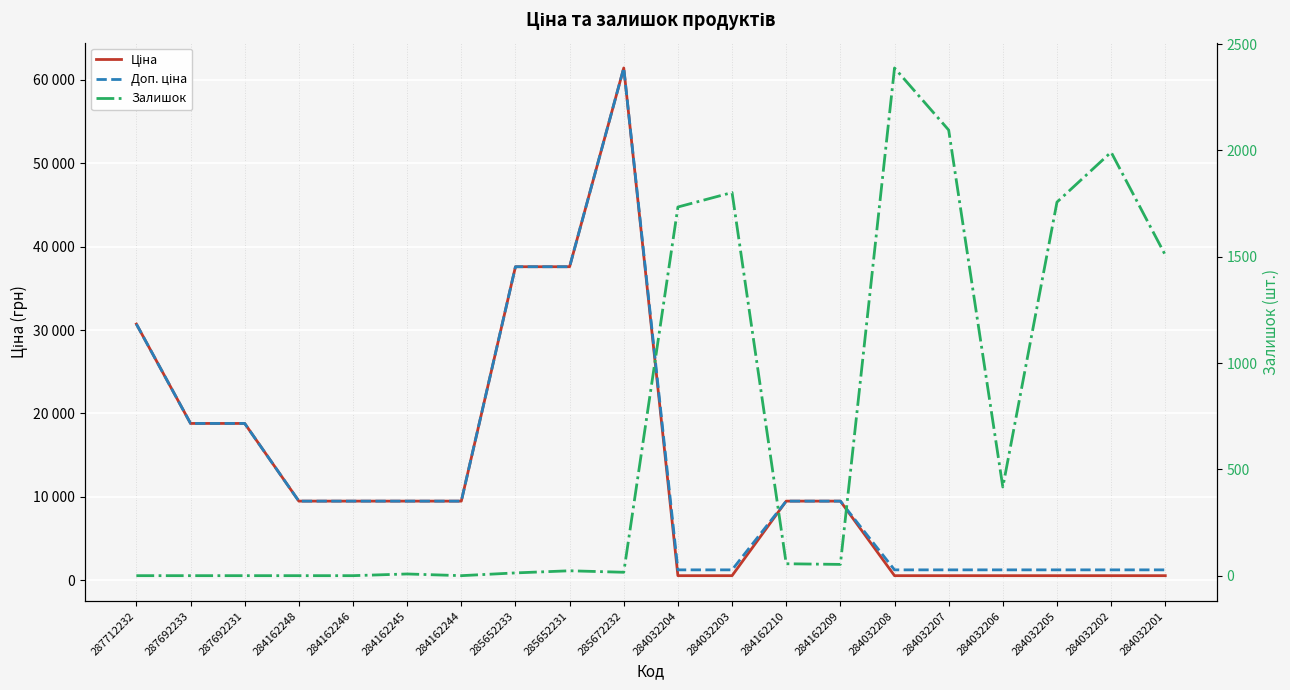

How many series are shown in this chart?

3